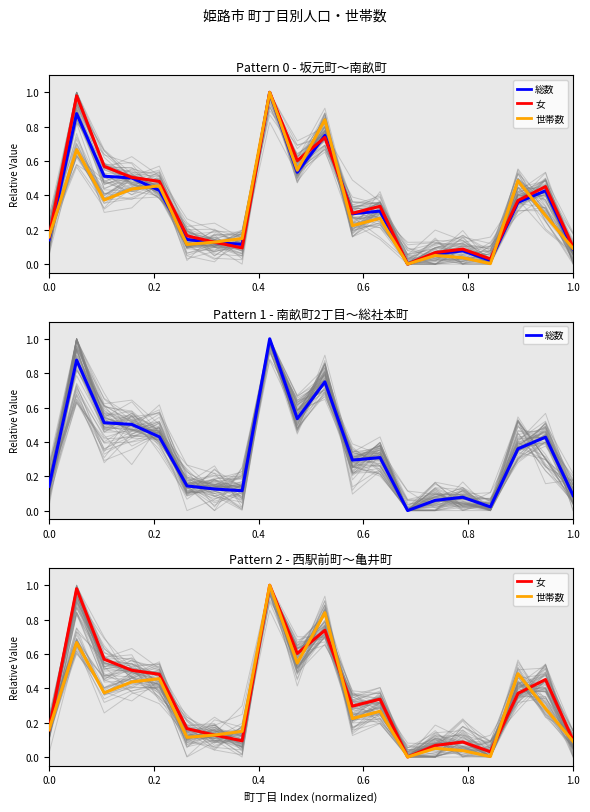

Where do 女 and 世帯数 first cross each other?

0.0 and 0.2